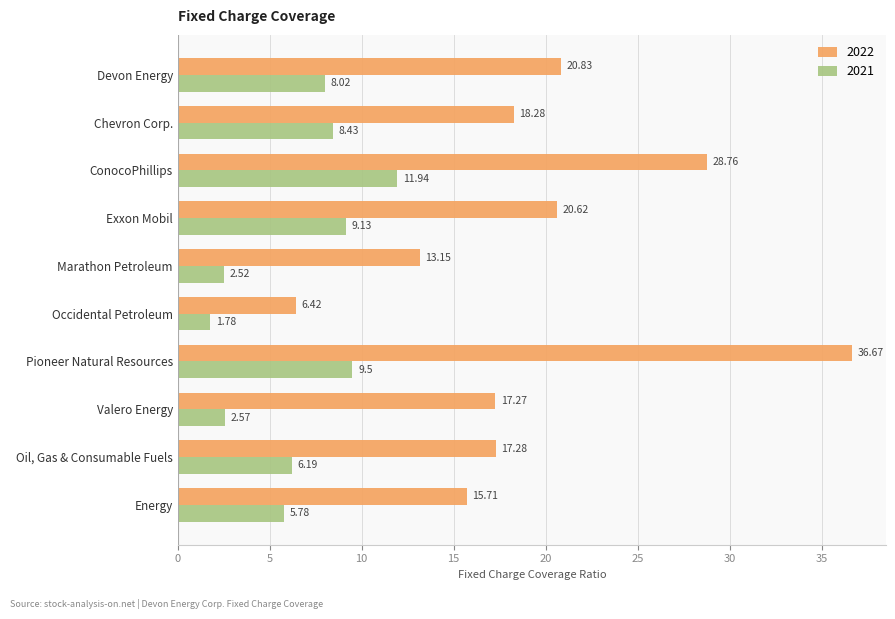

Which series has the largest total across all categories?

2022